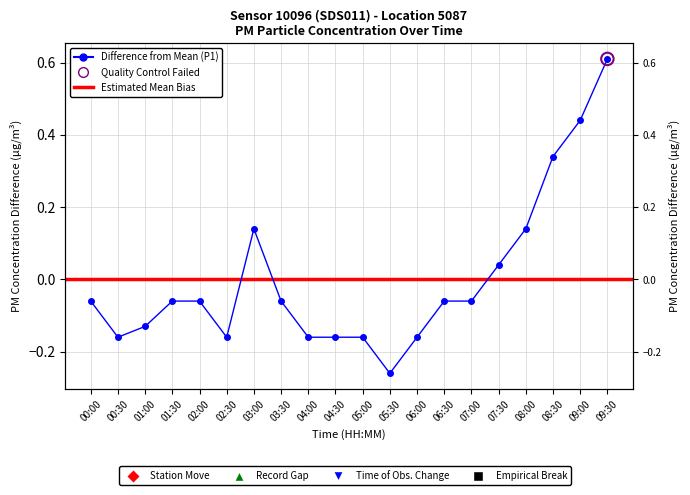

Which has a higher value, 08:00 or 01:00?

08:00